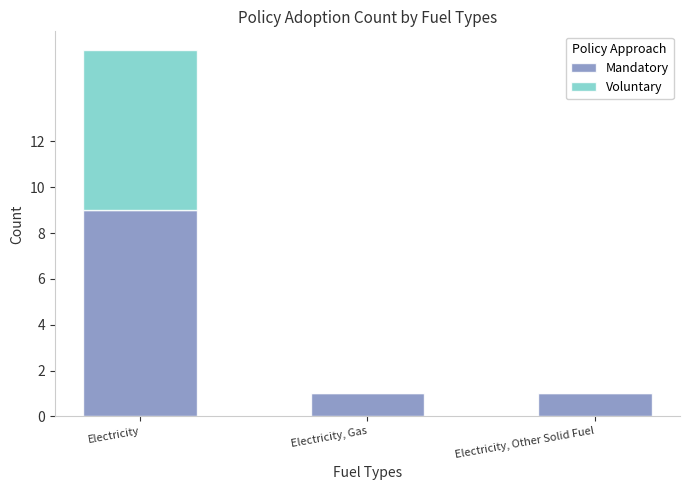

How many data points does each series have?

3